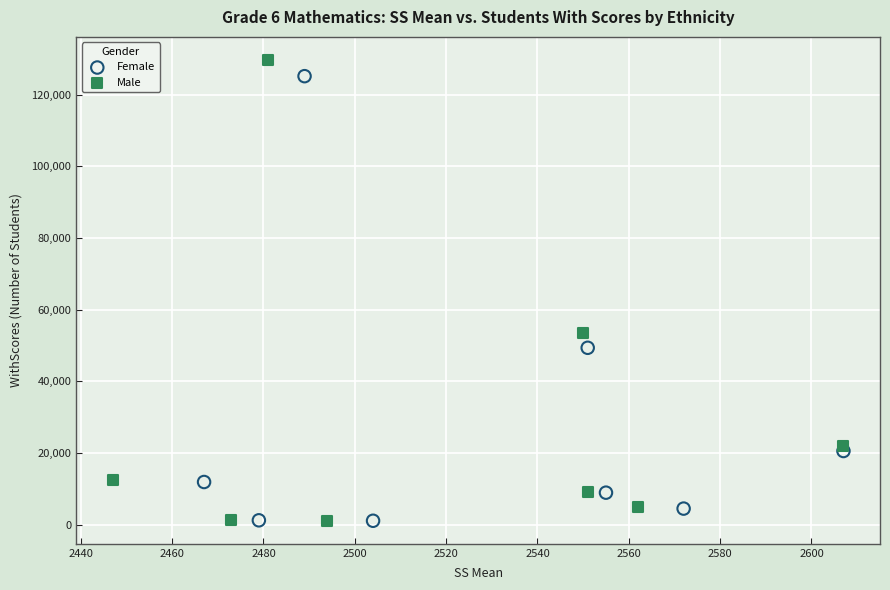

Which series has the widest spread of Y values?

Male